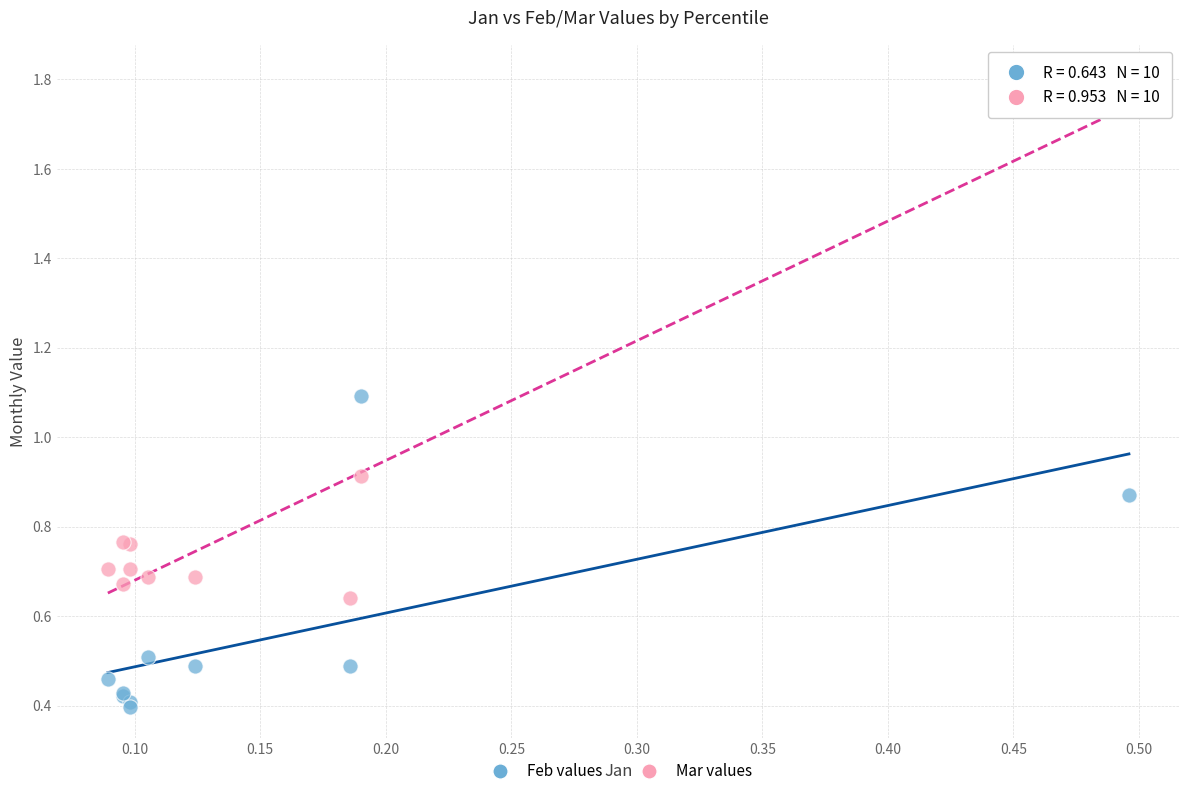

Which series contains the lowest Y value?

Feb values